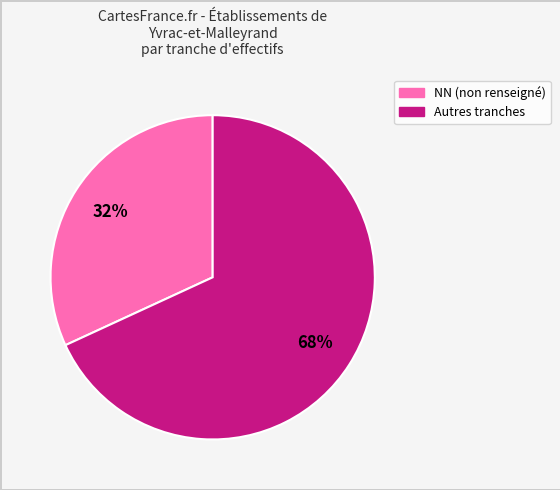

How many slices are in this pie chart?

2